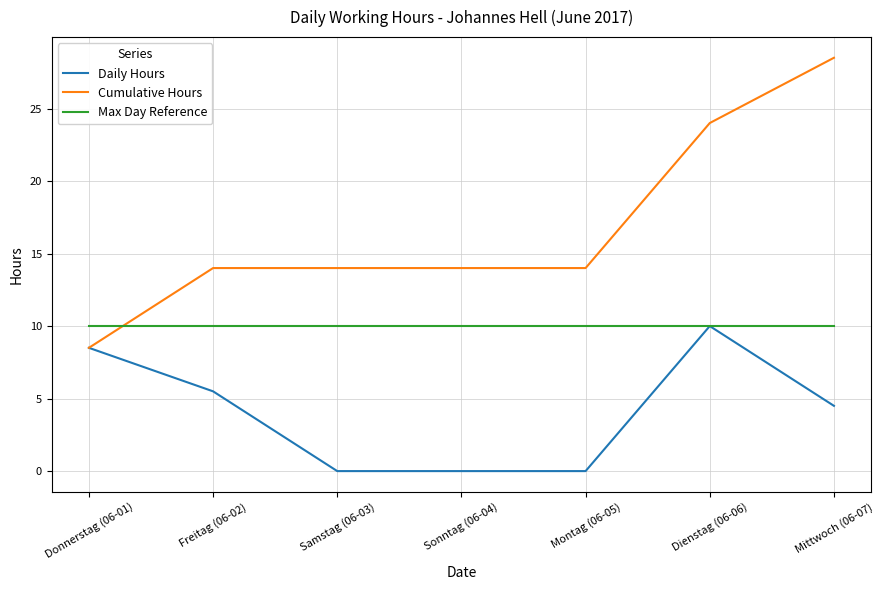

True or false: Cumulative Hours and Max Day Reference intersect in this chart.

True